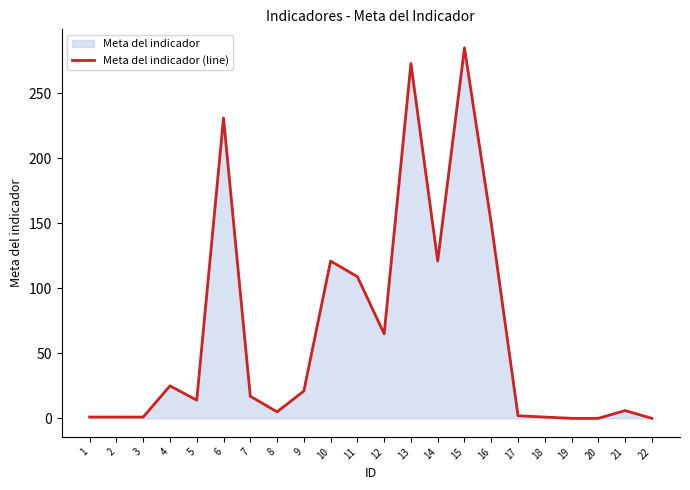

Does the chart have visible grid lines?

No